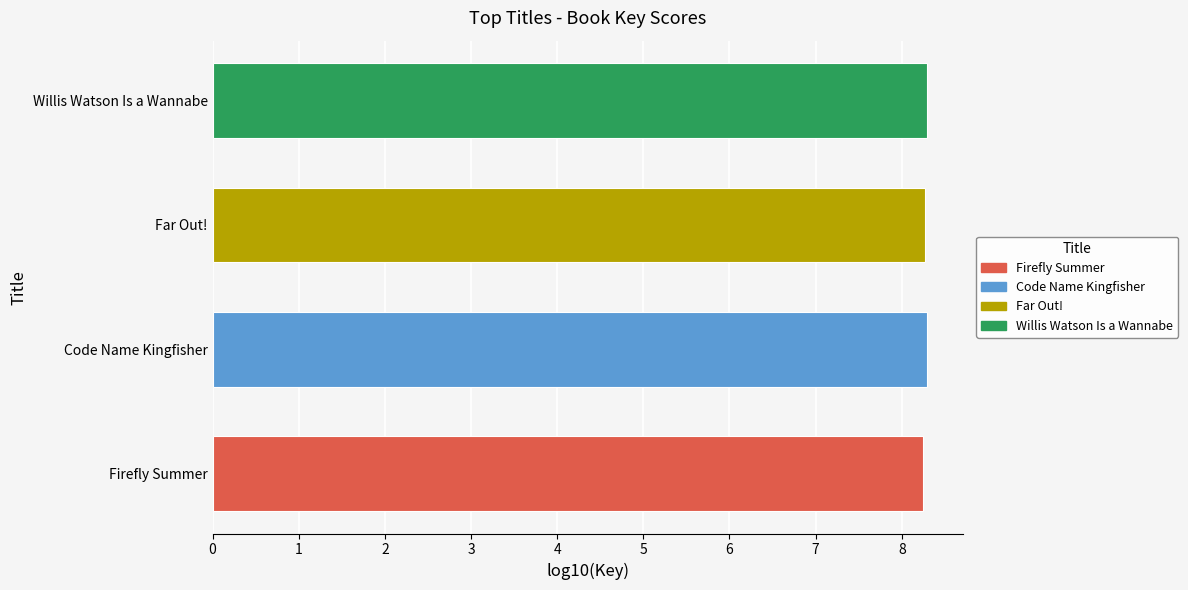

What is the change in value from Firefly Summer to Code Name Kingfisher?

+16579358